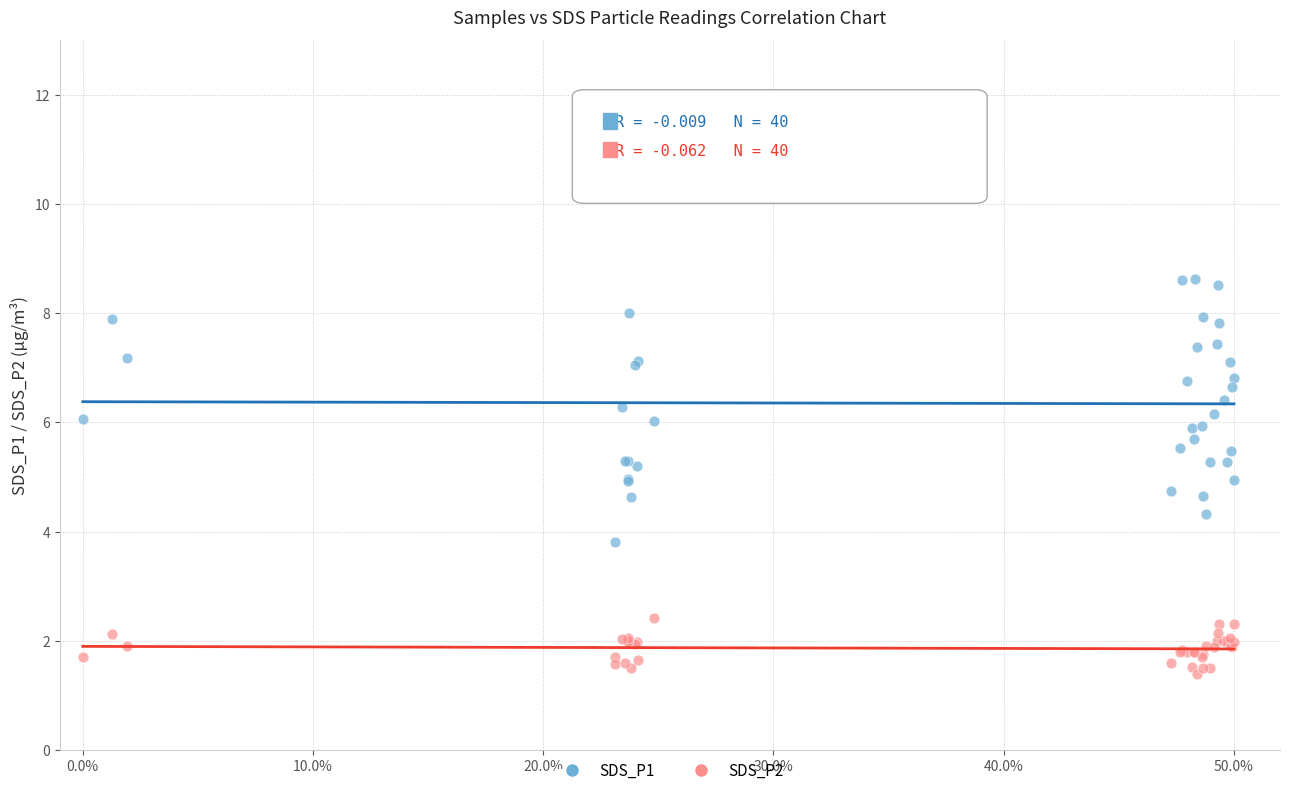

Which series has the widest spread of Y values?

SDS_P1